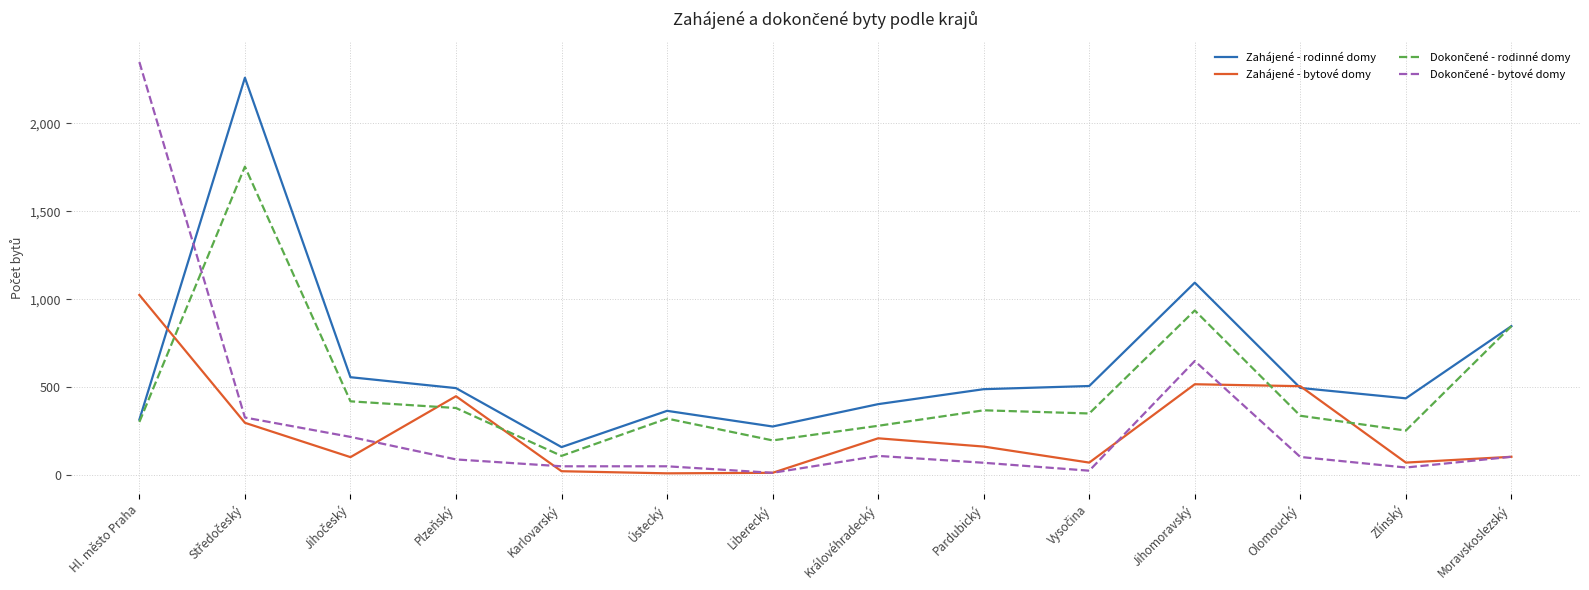

Which series has the largest total across all categories?

Zahájené - rodinné domy